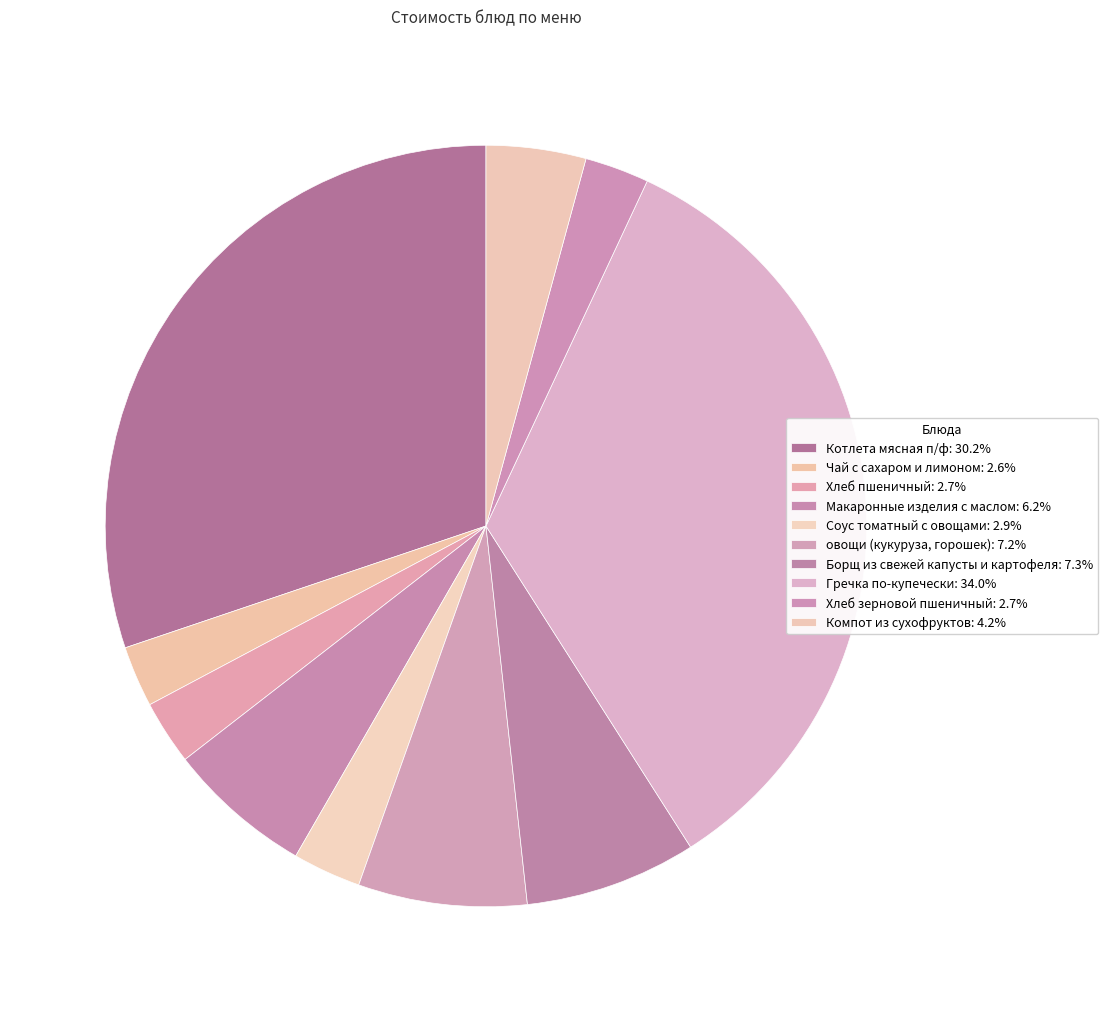

Which slice is the smallest?

Чай с сахаром и лимоном